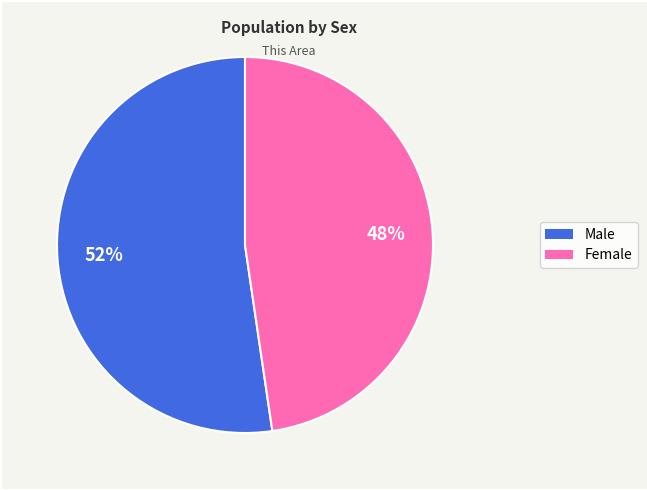

Do Male and Female together represent more than half of the pie?

Yes